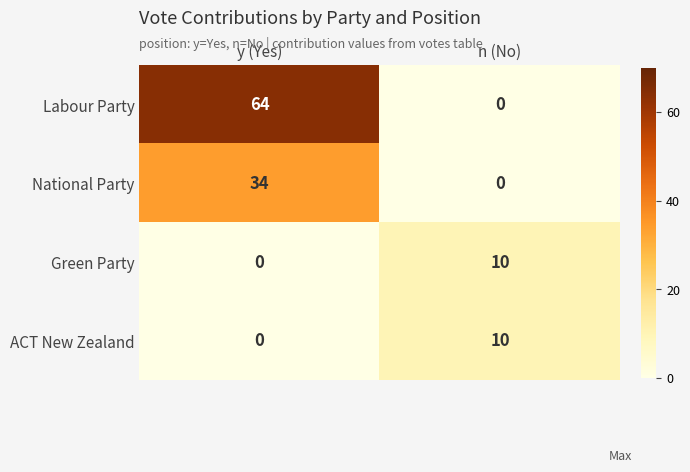

What value does the Green Party series have at n (No), to the nearest 5?

10